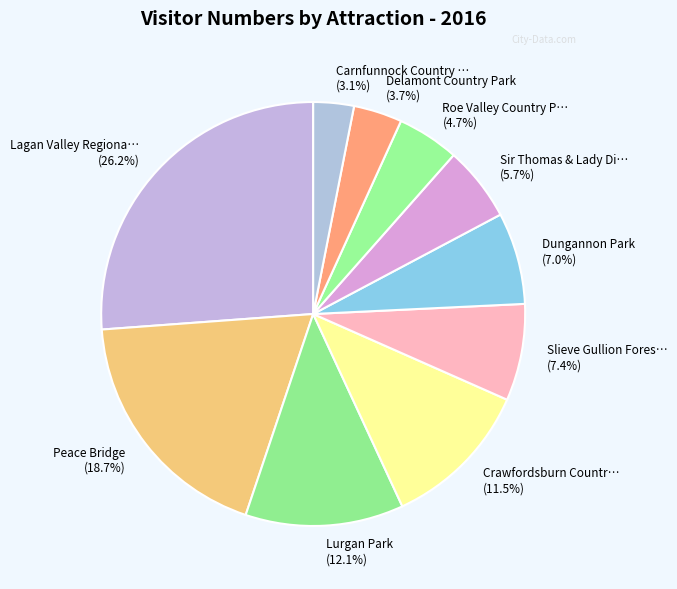

How much of the chart is everything except Carnfunnock Country … (3.1%)?

96.9%